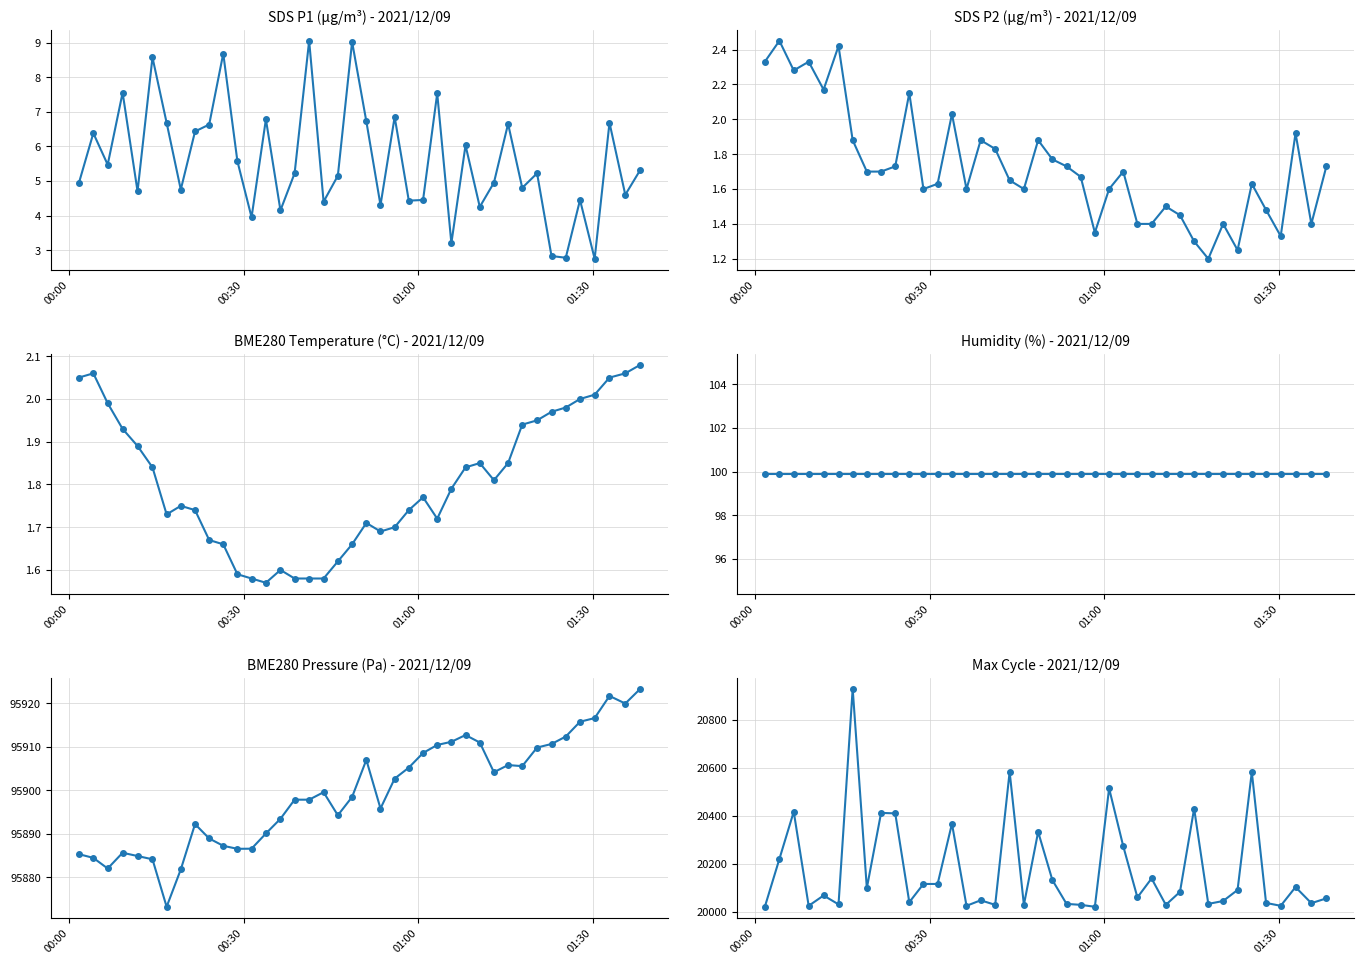

What is the minimum value for Max_cycle?

20021.0